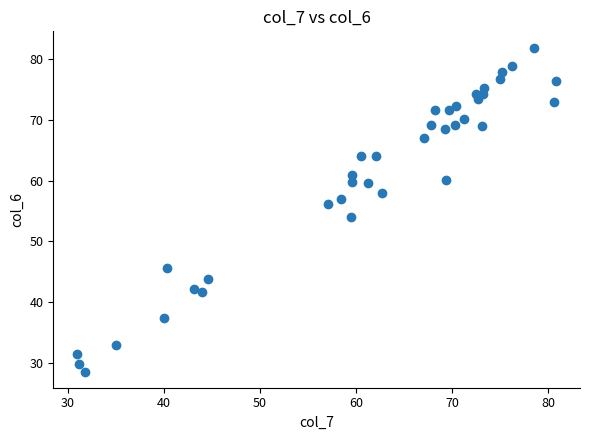

What is the range of X values (max minus min)?

49.8